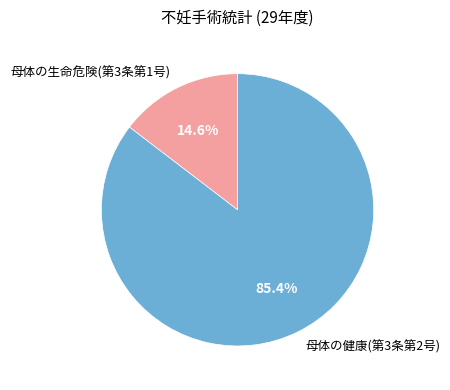

Does 母体の健康(第3条第2号) account for over 50% of the chart?

Yes